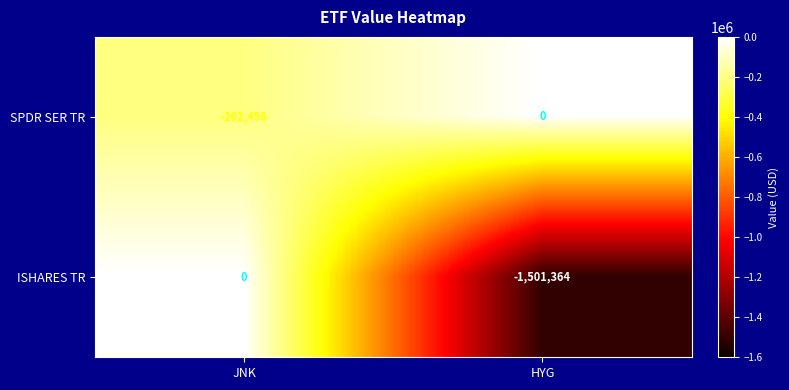

What is the average value of the ISHARES TR series?

-750682